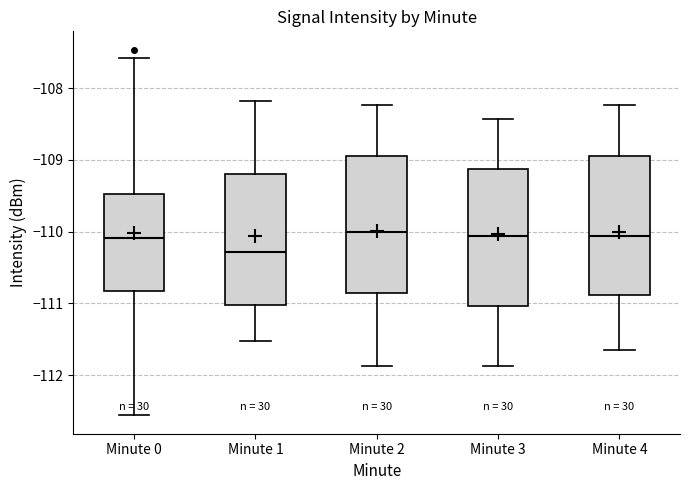

Reading left to right, read every box against the y-axis: the position of its median line, the range the box covers, and the ends of its whiskers. The values are not printed on the chart, so give them approximately, as read against the axis.

Minute 0: median -110.1, box -110.8 to -109.5, whiskers -112.6 to -107.6
Minute 1: median -110.3, box -111.0 to -109.2, whiskers -111.5 to -108.2
Minute 2: median -110.0, box -110.8 to -108.9, whiskers -111.9 to -108.2
Minute 3: median -110.1, box -111.0 to -109.1, whiskers -111.9 to -108.4
Minute 4: median -110.1, box -110.9 to -108.9, whiskers -111.7 to -108.2